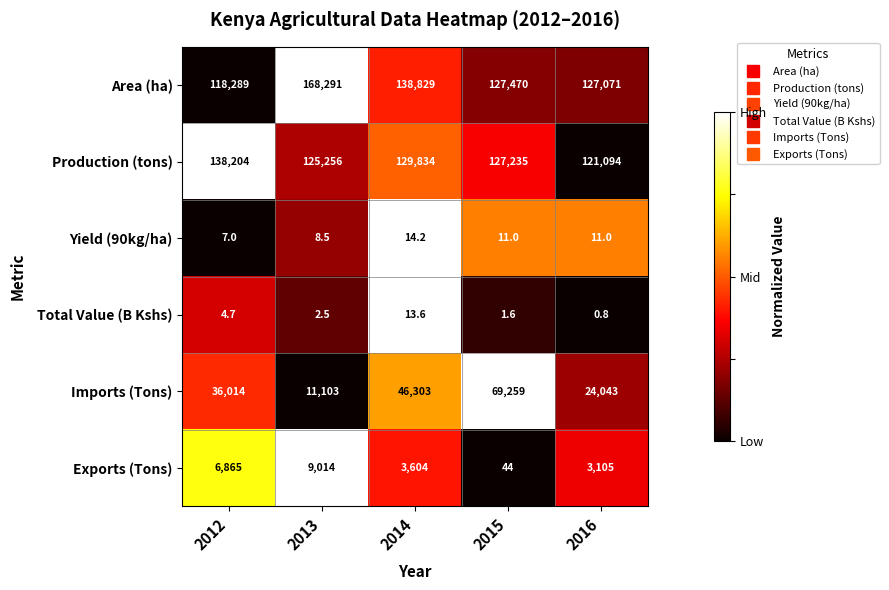

Reading left to right, list all the values displayed in this chart.

Area (ha): 2012=118289.0	2013=168291.0	2014=138829.0	2015=127470.0	2016=127071.0
Production (tons): 2012=138204.0	2013=125256.0	2014=129834.0	2015=127235.0	2016=121094.0
Yield (90kg/ha): 2012=7.0	2013=8.5	2014=14.2	2015=11.0	2016=11.0
Total Value (B Kshs): 2012=4.7	2013=2.5	2014=13.6	2015=1.6	2016=0.8
Imports (Tons): 2012=36014.0	2013=11103.0	2014=46303.0	2015=69259.0	2016=24043.0
Exports (Tons): 2012=6865.0	2013=9014.0	2014=3604.0	2015=44.0	2016=3105.0